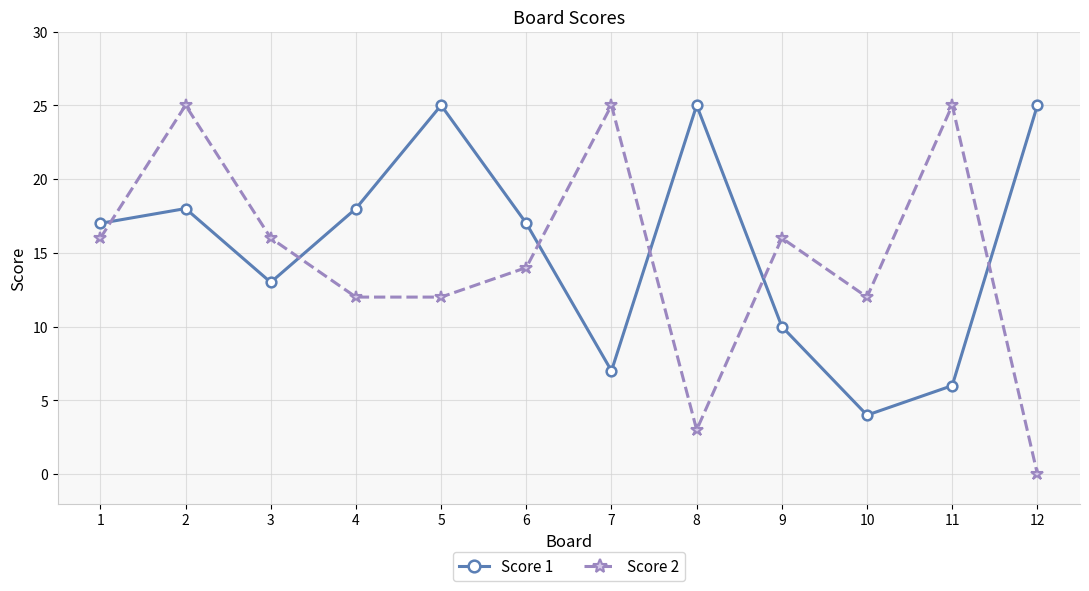

What are all the series names shown in the legend?

Score 1, Score 2